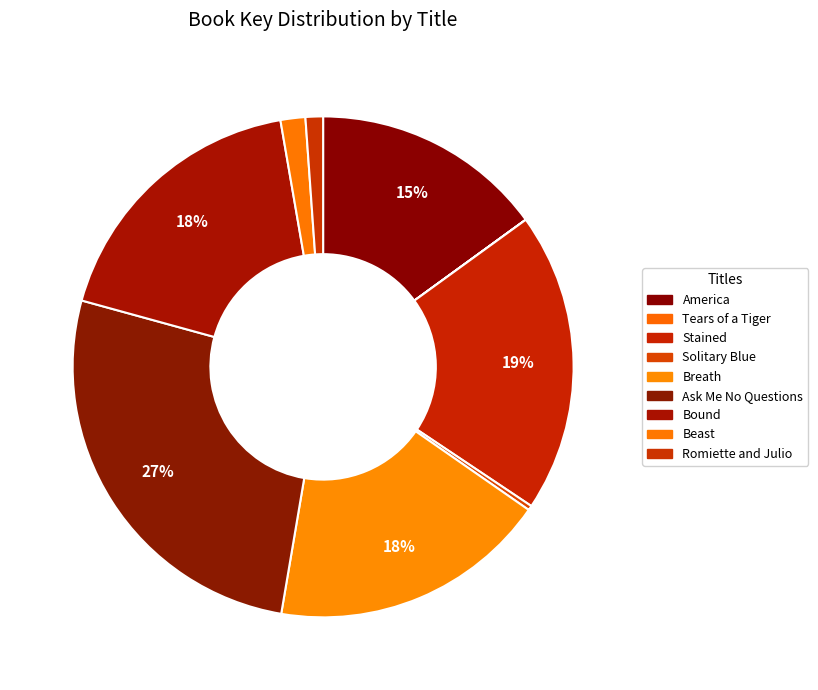

Combined, what portion of the pie is Stained and Beast?

21.0%